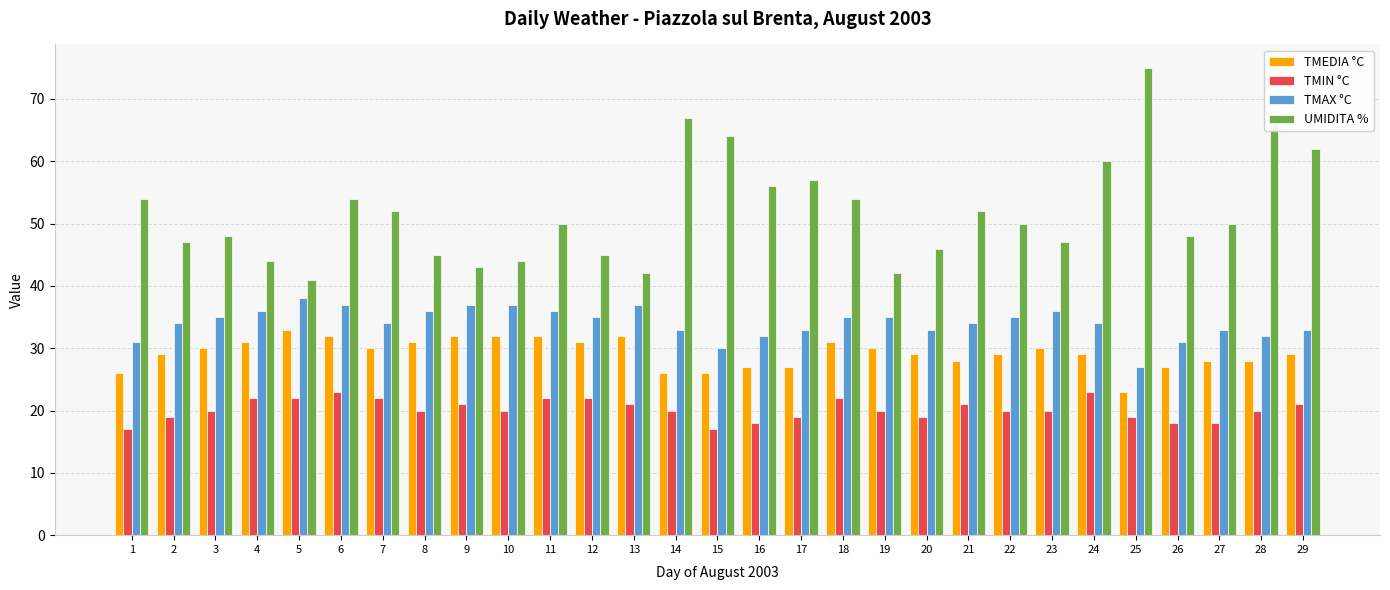

What is the sum of the TMIN °C values at 19 and 10?

40